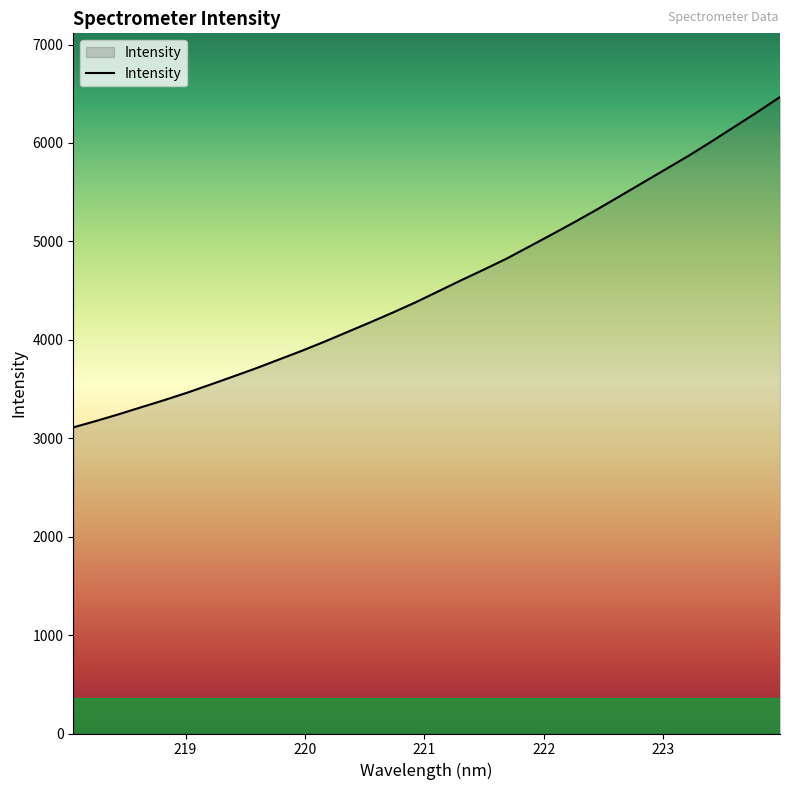

What is the maximum value shown in the chart?

6466.9